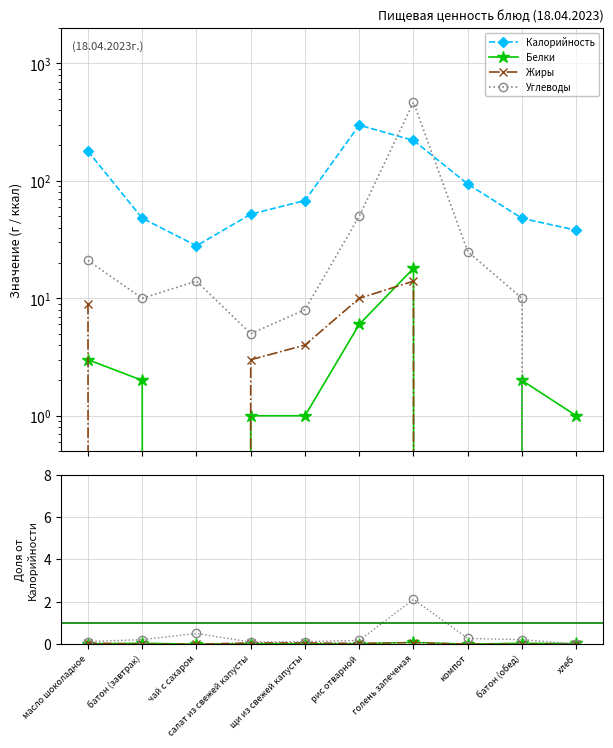

Which has a higher value, голень запеченая or батон (обед)?

голень запеченая